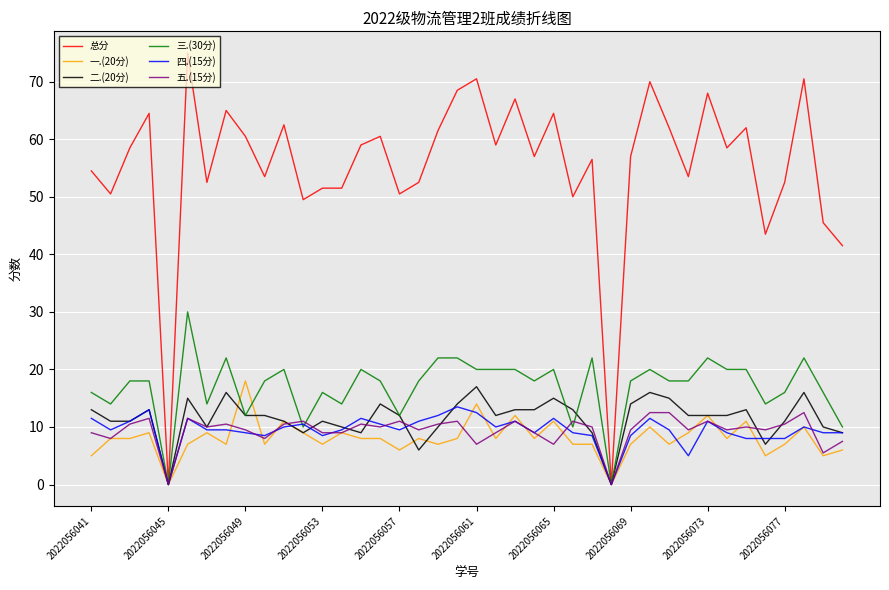

Which series has the largest total across all categories?

总分